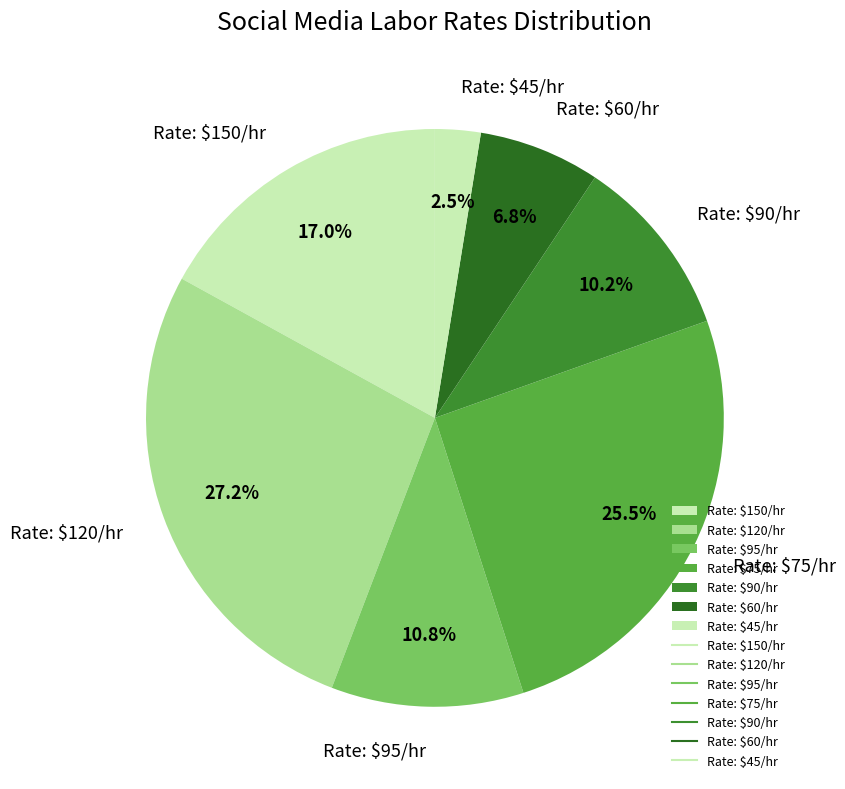

Is there a majority slice in this chart?

No